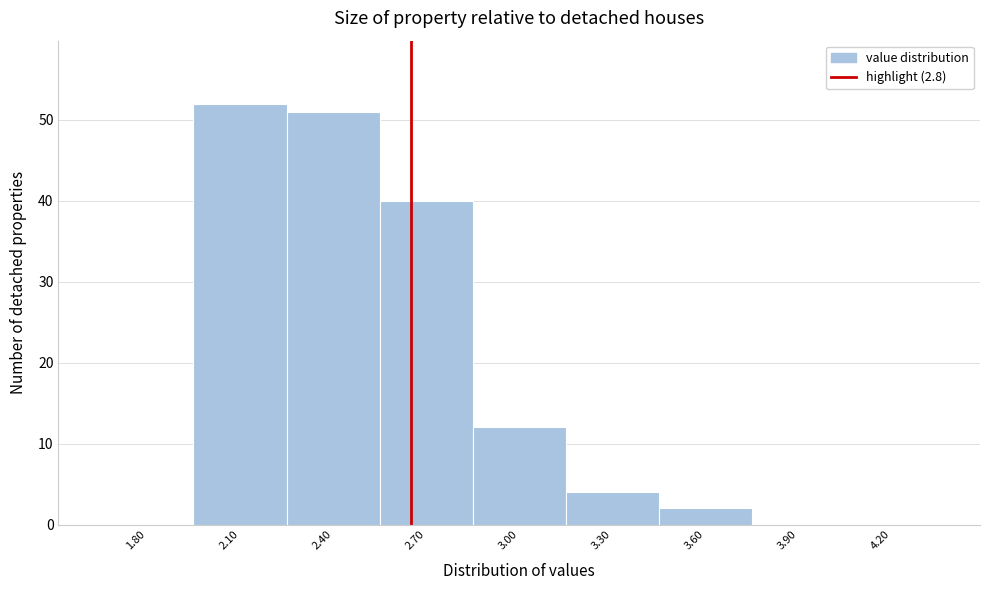

Reading right to left, extract all data points from this chart.

4.20=0	3.90=0	3.60=2	3.30=4	3.00=12	2.70=40	2.40=51	2.10=52	1.80=0